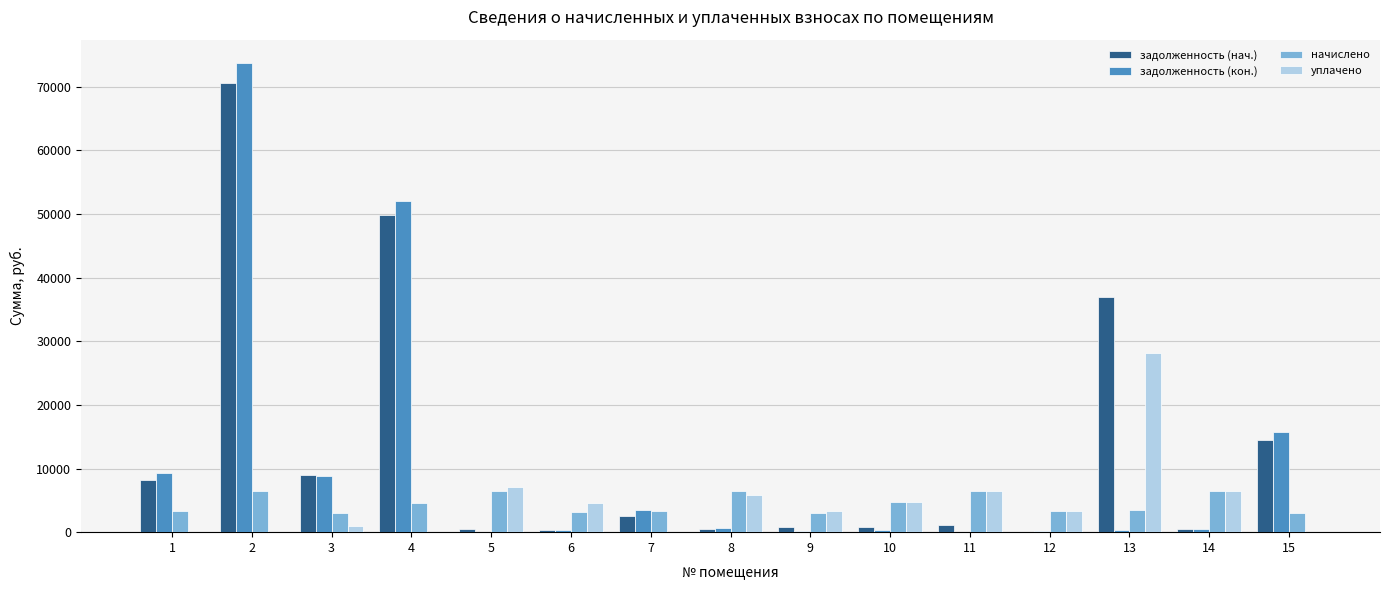

What is the highest value of the задолженность (кон.) series?

73721.1